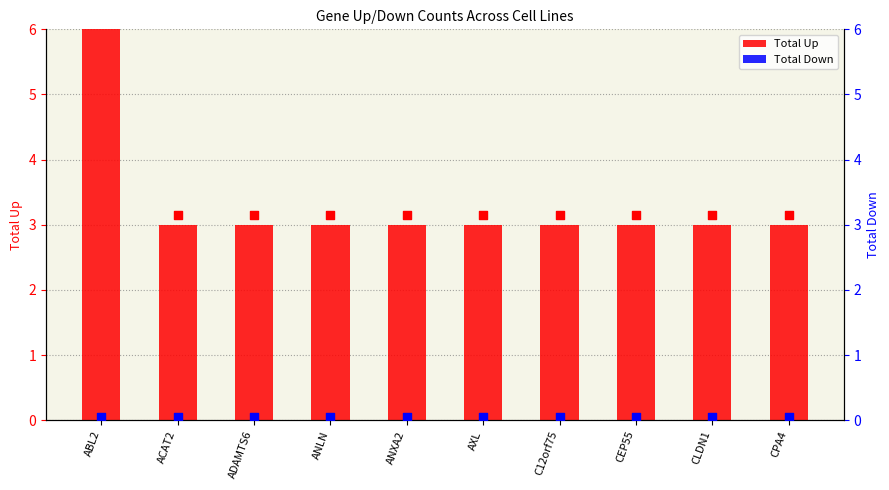

Which series contains the lowest Y value?

Total Down